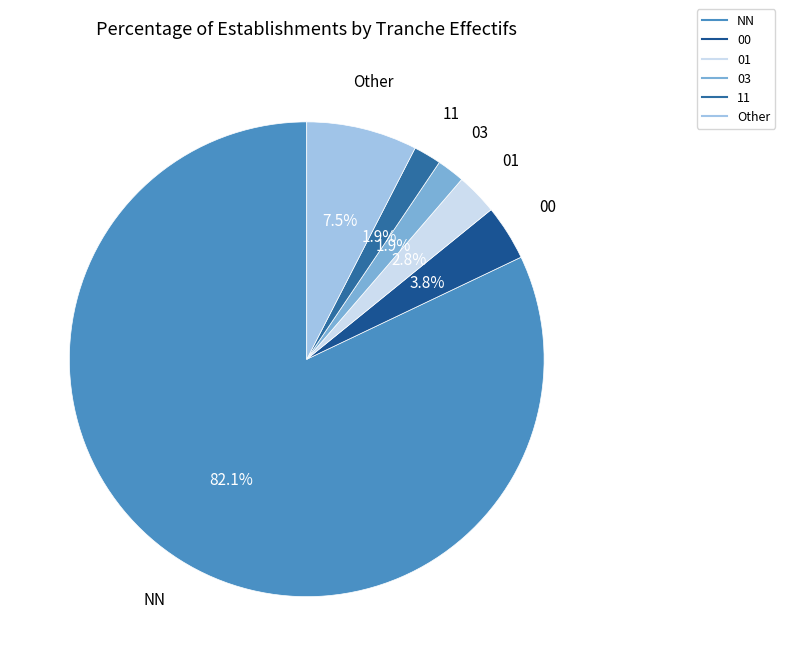

Is Other the majority of the pie?

No